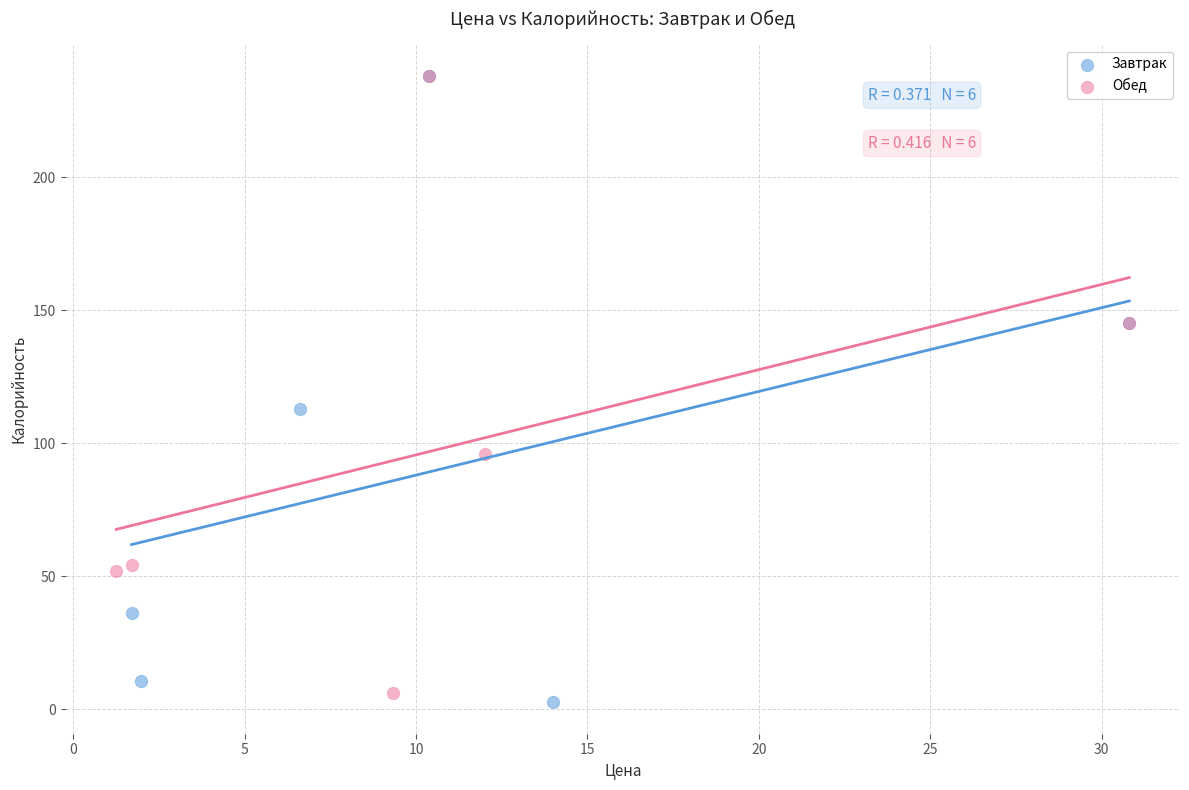

Which series has the widest spread of Y values?

Завтрак